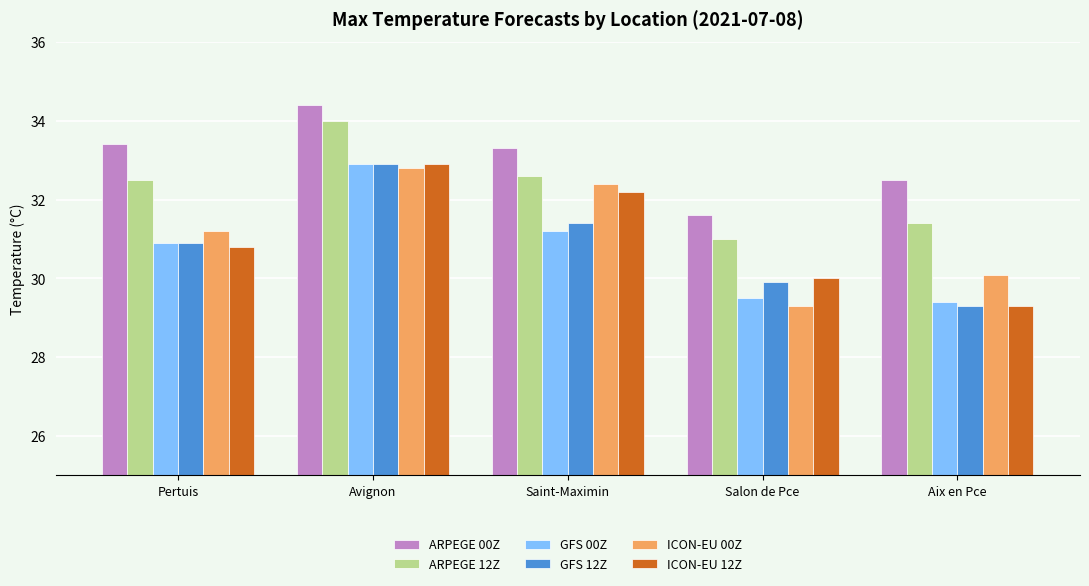

True or false: GFS 12Z has a value of 47.7 at Saint-Maximin.

False